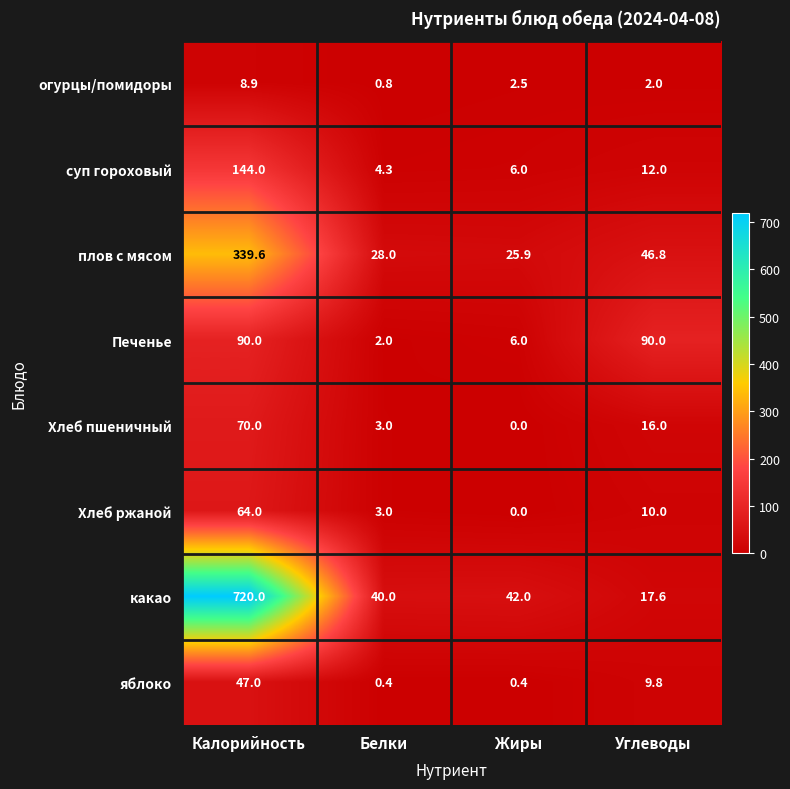

What is the total value across all series at Белки?

81.5